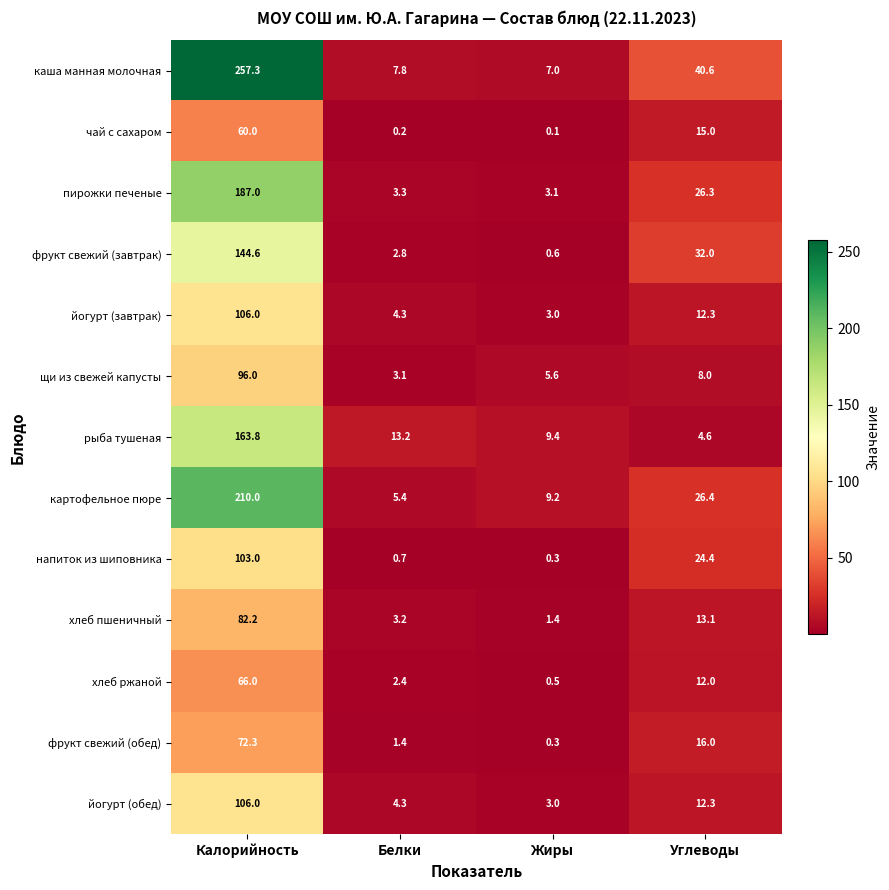

Which category has the lowest value across all series?

Жиры